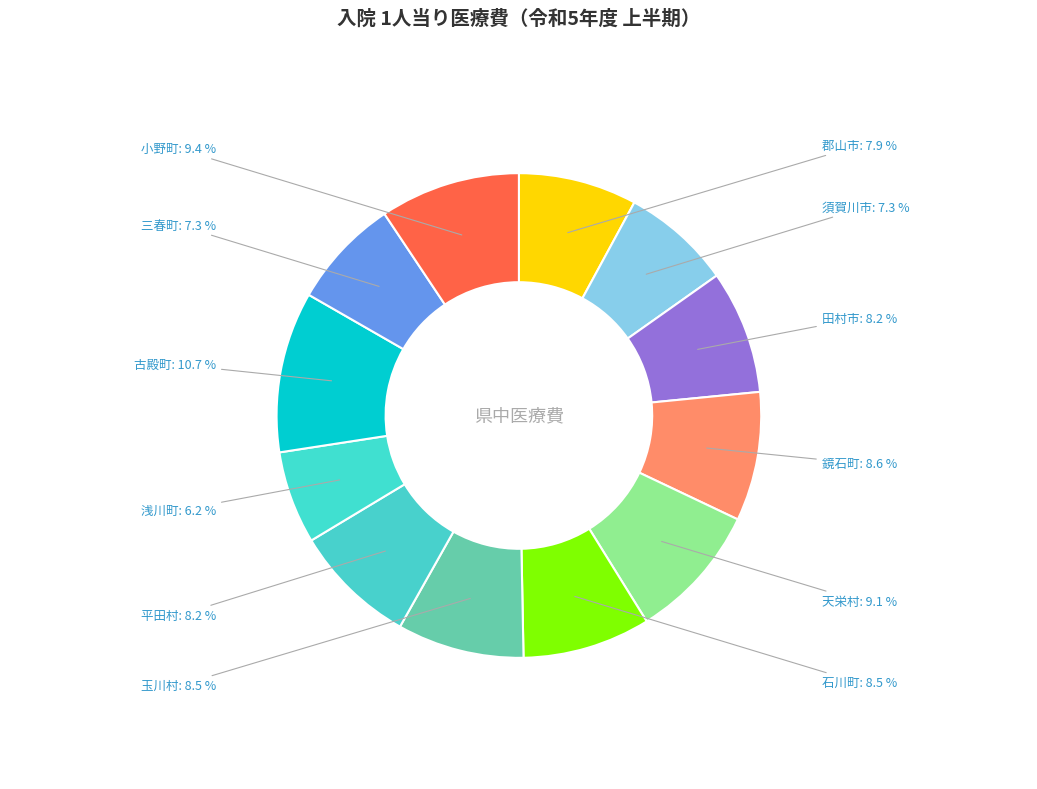

What percentage is the 郡山市 slice, to the nearest percent?

8%